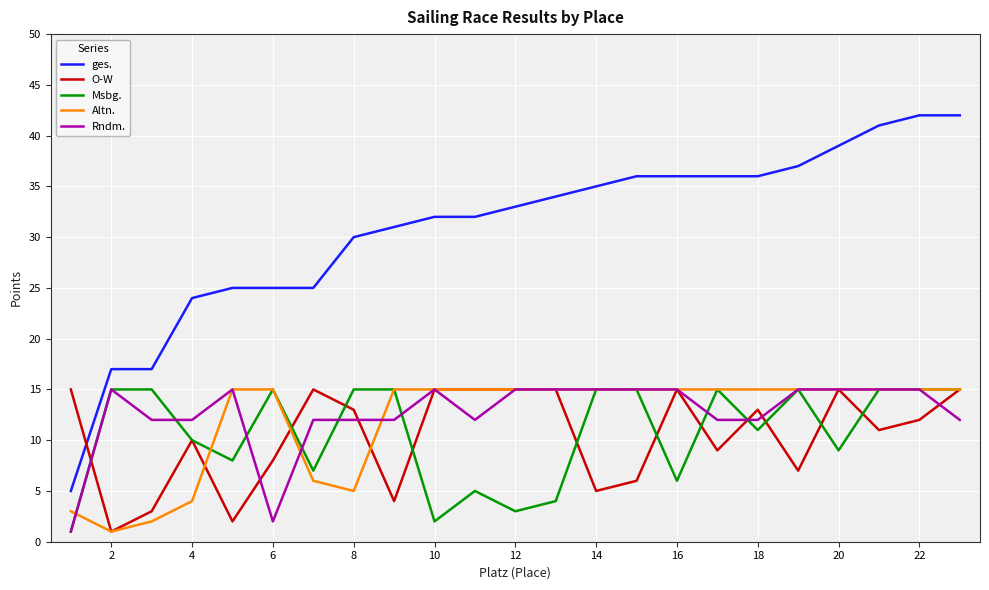

True or false: Msbg. has more than 0 interior local peaks.

True